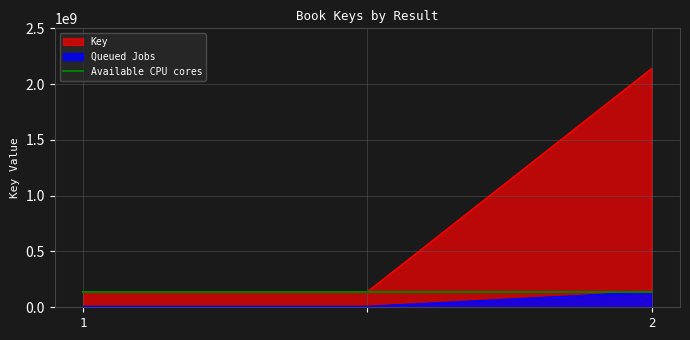

What is the label of the 3rd point from the right?

1